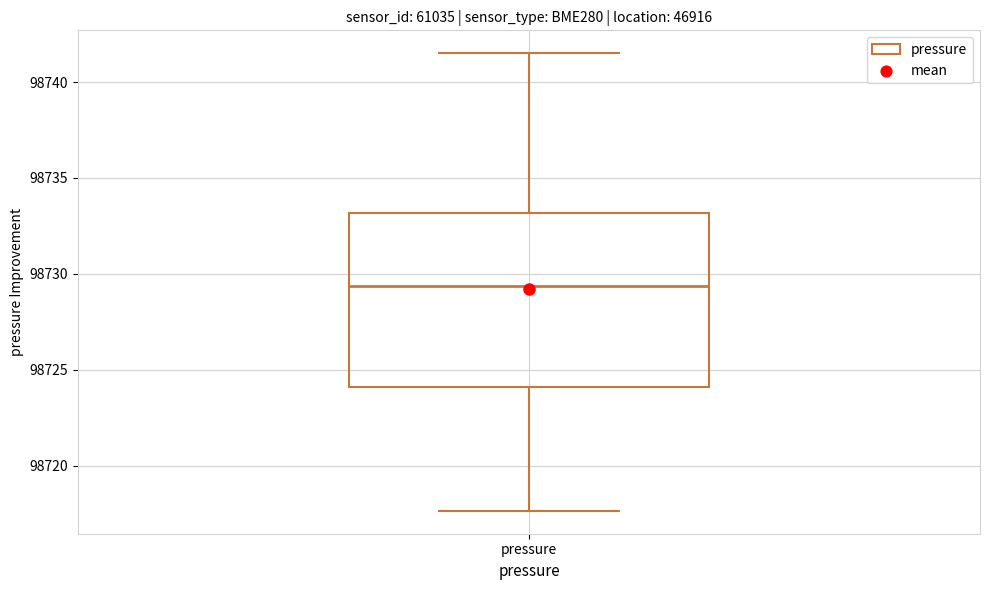

Read this box plot against the y-axis: the position of the median line, the range covered by the box, and the ends of both whiskers. The values are not printed on the chart, so give them approximately, as read against the axis.

median 98729.5, box 98724.0 to 98733.0, whiskers 98717.5 to 98741.5